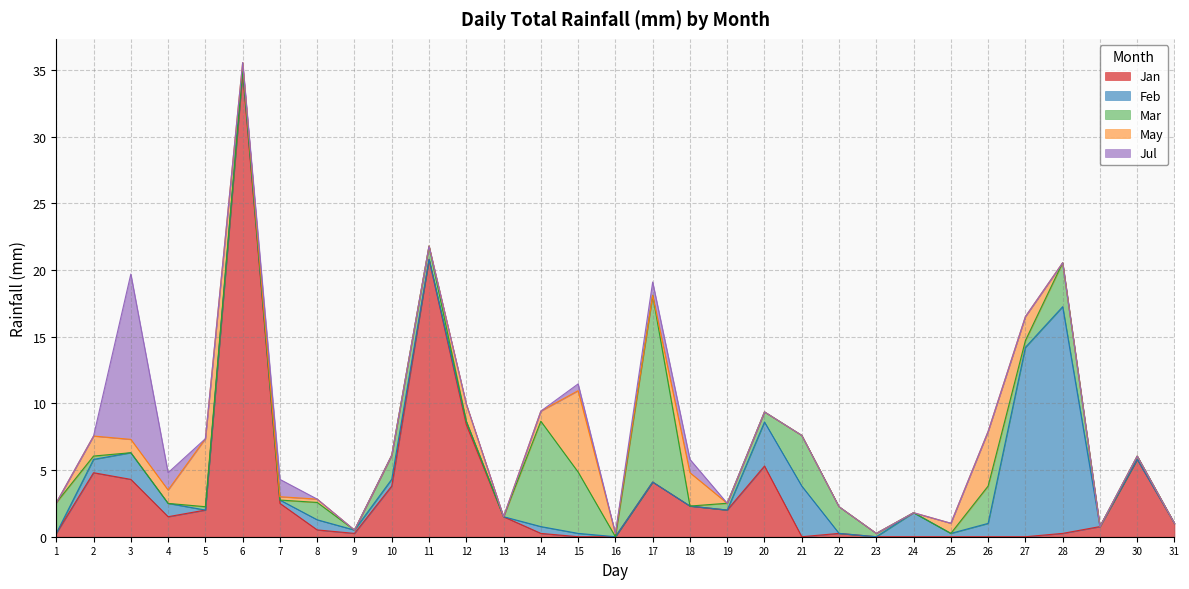

Which series has the largest total across all categories?

Jan